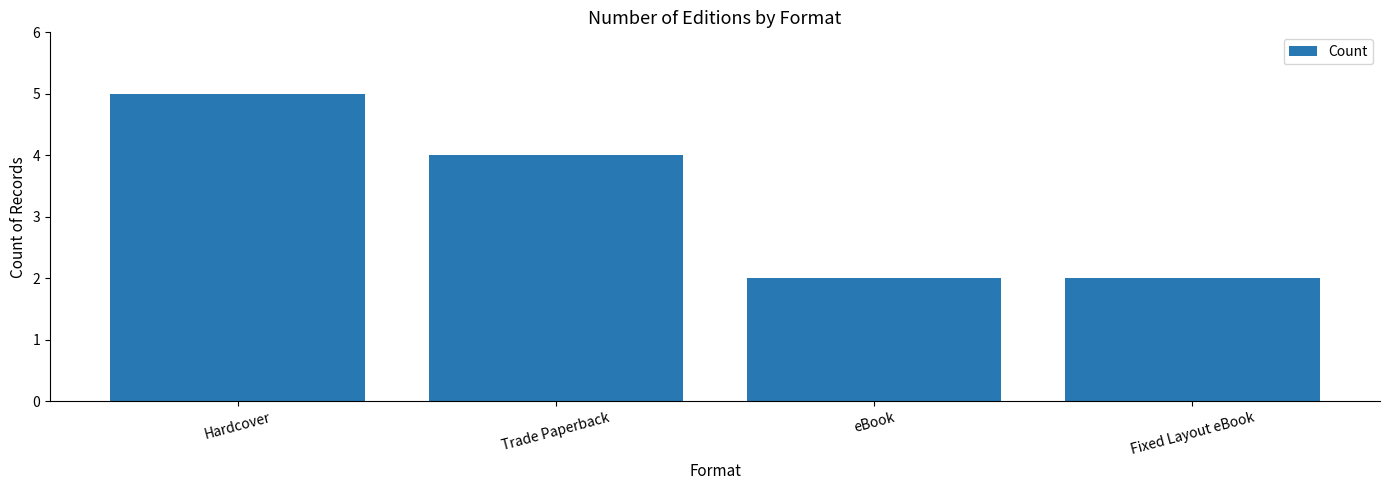

Are the bars horizontal?

No